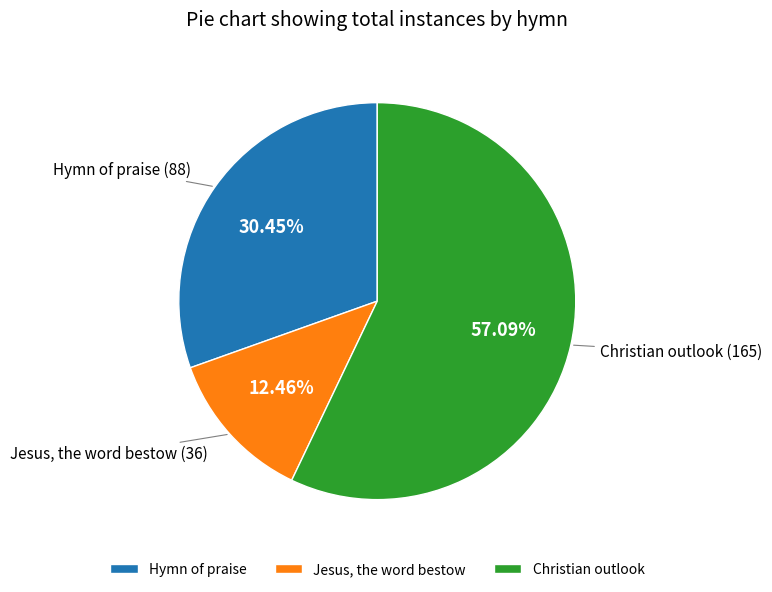

True or false: Christian outlook accounts for 66% of the total.

False